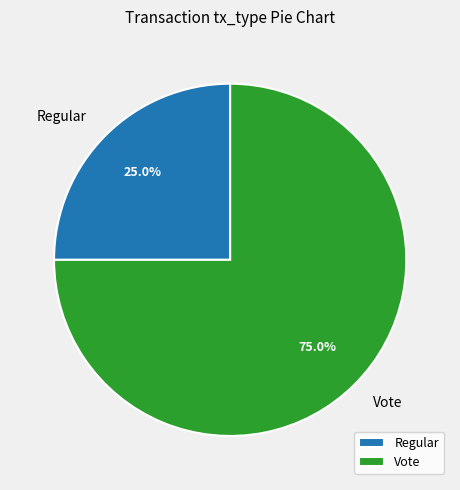

To the nearest percent, what is the difference between the largest and smallest slice percentages?

50%